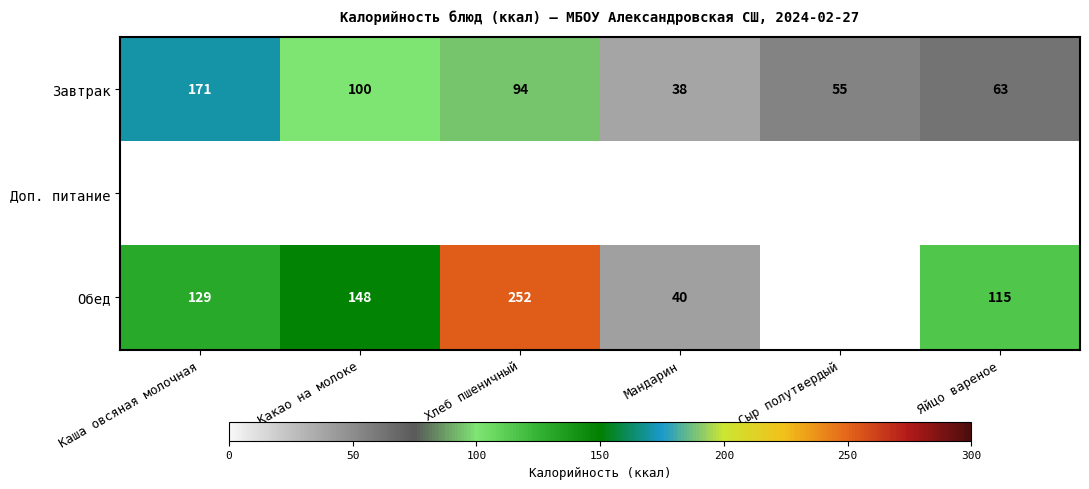

The value of Обед at Какао на молоке is 206. True or false?

False